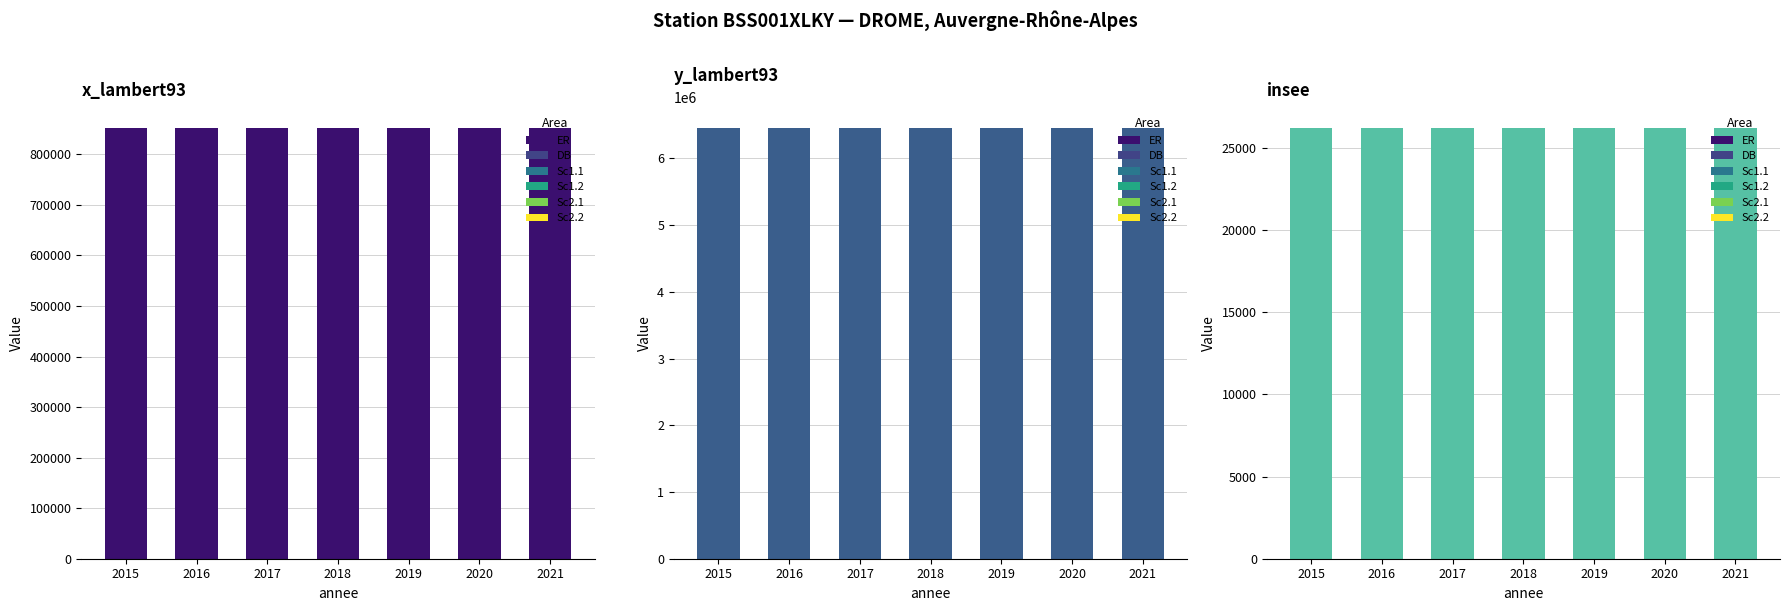

Reading right to left, extract all data points from this chart.

x_lambert93: 851103	851103	851103	851103	851103	851103	851103
y_lambert93: 6447863	6447863	6447863	6447863	6447863	6447863	6447863
insee: 26177	26177	26177	26177	26177	26177	26177